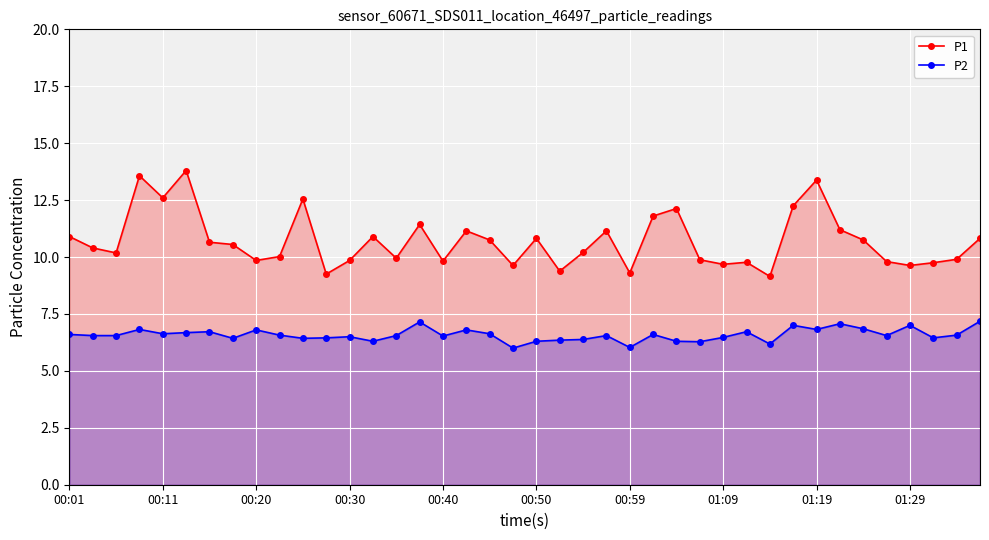

List the series in order of their overall mean, lowest first.

P2, P1